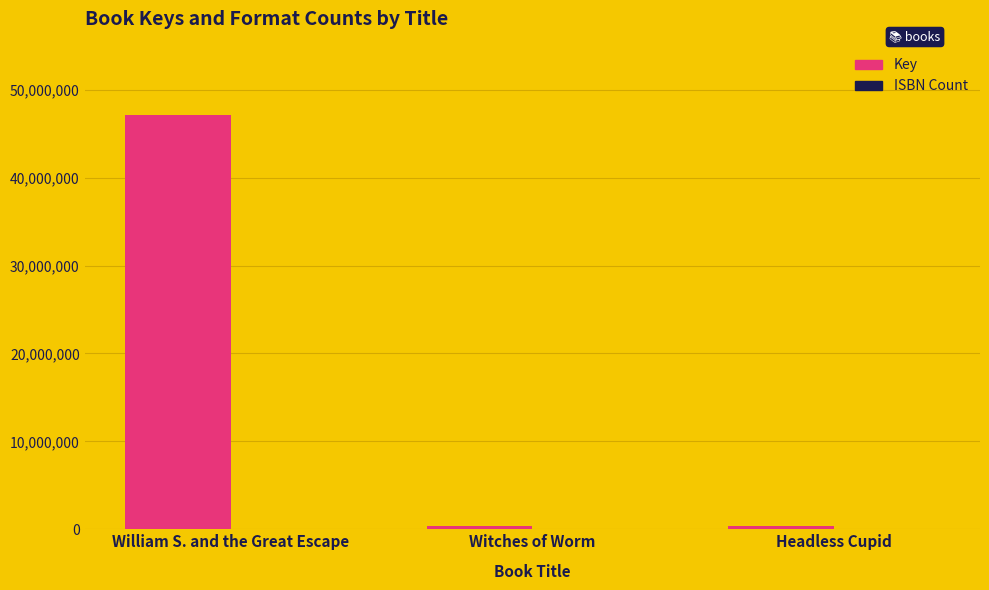

How many groups of bars are there?

3